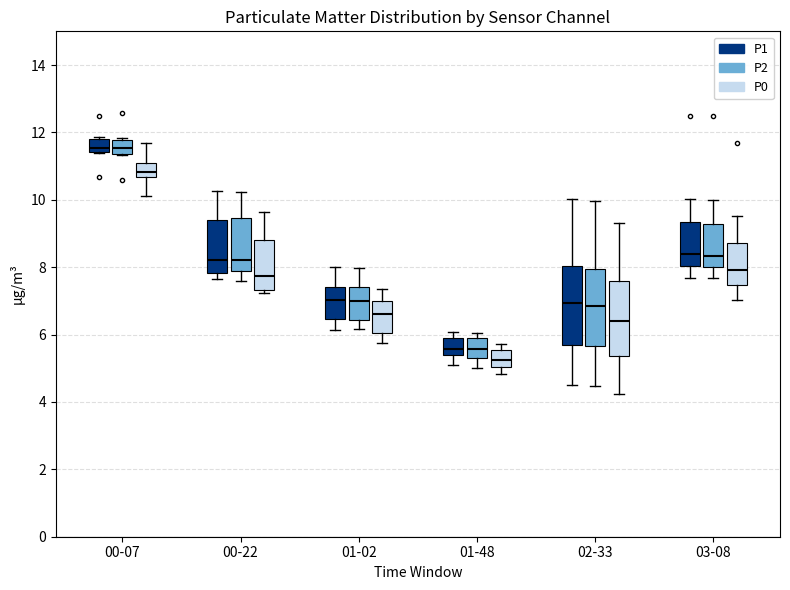

Reading left to right, transcribe this box plot: for each box, give where its median line is, the range the box spans, and where its two whiskers end, as read against the y-axis. The values are not printed on the chart, so give them approximately, as read against the axis.

00-07 (P1): median 11.6, box 11.4 to 11.8, whiskers 11.4 to 11.8 (just above the box's upper edge)
00-07 (P2): median 11.6, box 11.4 to 11.8, whiskers 11.4 to 11.8 (just above the box's upper edge)
00-07 (P0): median 10.8, box 10.6 to 11.2, whiskers 10.2 to 11.6
00-22 (P1): median 8.2, box 7.8 to 9.4, whiskers 7.6 to 10.2
00-22 (P2): median 8.2, box 7.8 to 9.4, whiskers 7.6 to 10.2
00-22 (P0): median 7.8, box 7.4 to 8.8, whiskers 7.2 to 9.6
01-02 (P1): median 7.0, box 6.4 to 7.4, whiskers 6.2 to 8.0
01-02 (P2): median 7.0, box 6.4 to 7.4, whiskers 6.2 to 8.0
01-02 (P0): median 6.6, box 6.0 to 7.0, whiskers 5.8 to 7.4
01-48 (P1): median 5.6, box 5.4 to 6.0, whiskers 5.2 to 6.0 (just above the box's upper edge)
01-48 (P2): median 5.6, box 5.2 to 6.0, whiskers 5.0 to 6.0 (just above the box's upper edge)
01-48 (P0): median 5.2, box 5.0 to 5.6, whiskers 4.8 to 5.8
02-33 (P1): median 7.0, box 5.6 to 8.0, whiskers 4.6 to 10.0
02-33 (P2): median 6.8, box 5.6 to 8.0, whiskers 4.4 to 10.0
02-33 (P0): median 6.4, box 5.4 to 7.6, whiskers 4.2 to 9.4
03-08 (P1): median 8.4, box 8.0 to 9.4, whiskers 7.6 to 10.0
03-08 (P2): median 8.4, box 8.0 to 9.2, whiskers 7.6 to 10.0
03-08 (P0): median 8.0, box 7.4 to 8.8, whiskers 7.0 to 9.6